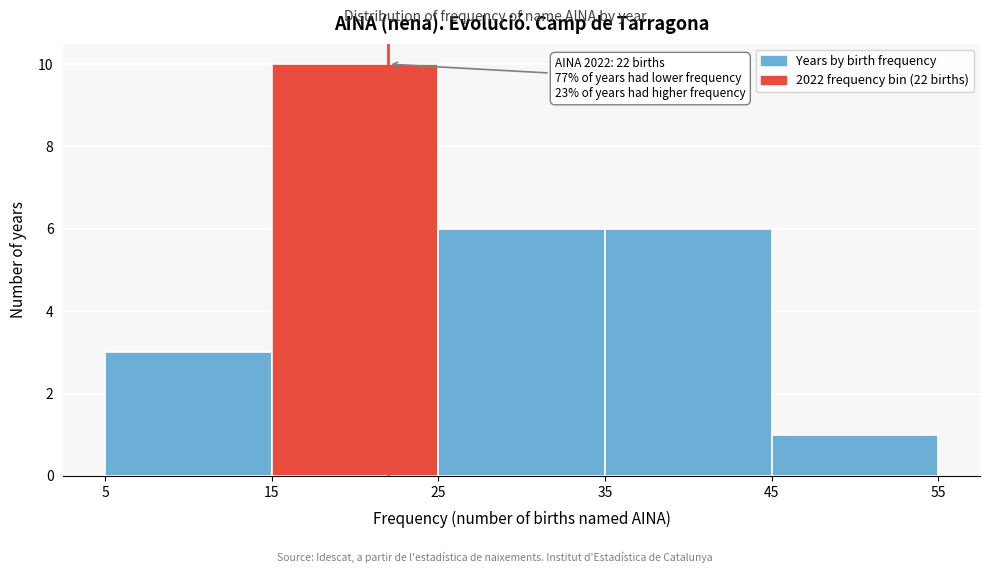

Over which range of the x-axis is the bar tallest?

15 to 25